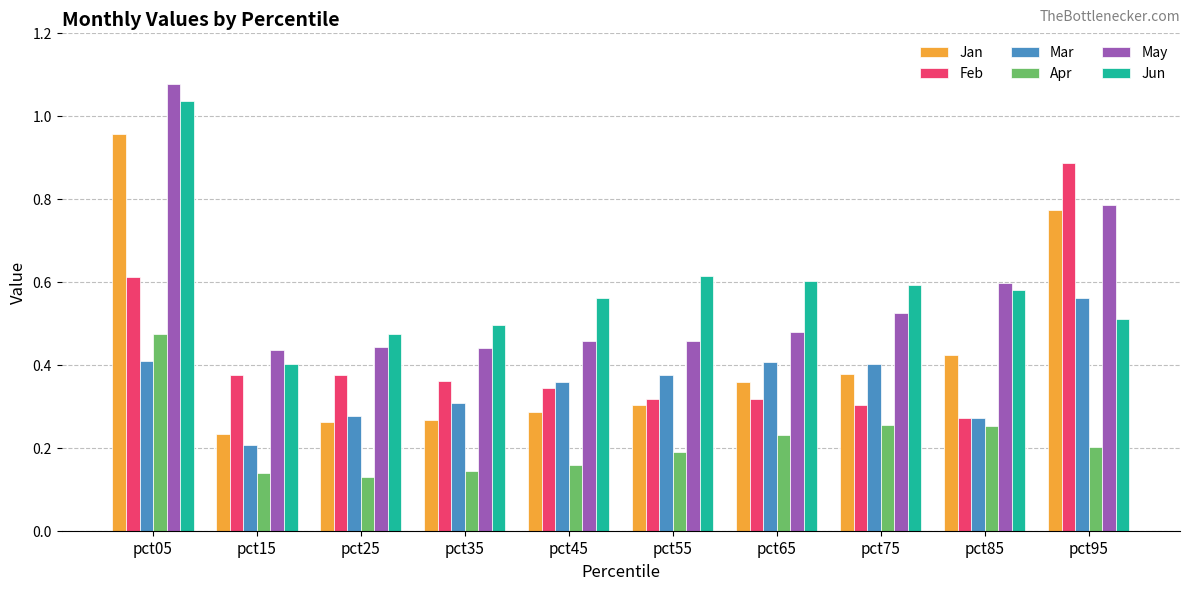

What is the sum of the Jan values at pct05 and pct45?

1.2